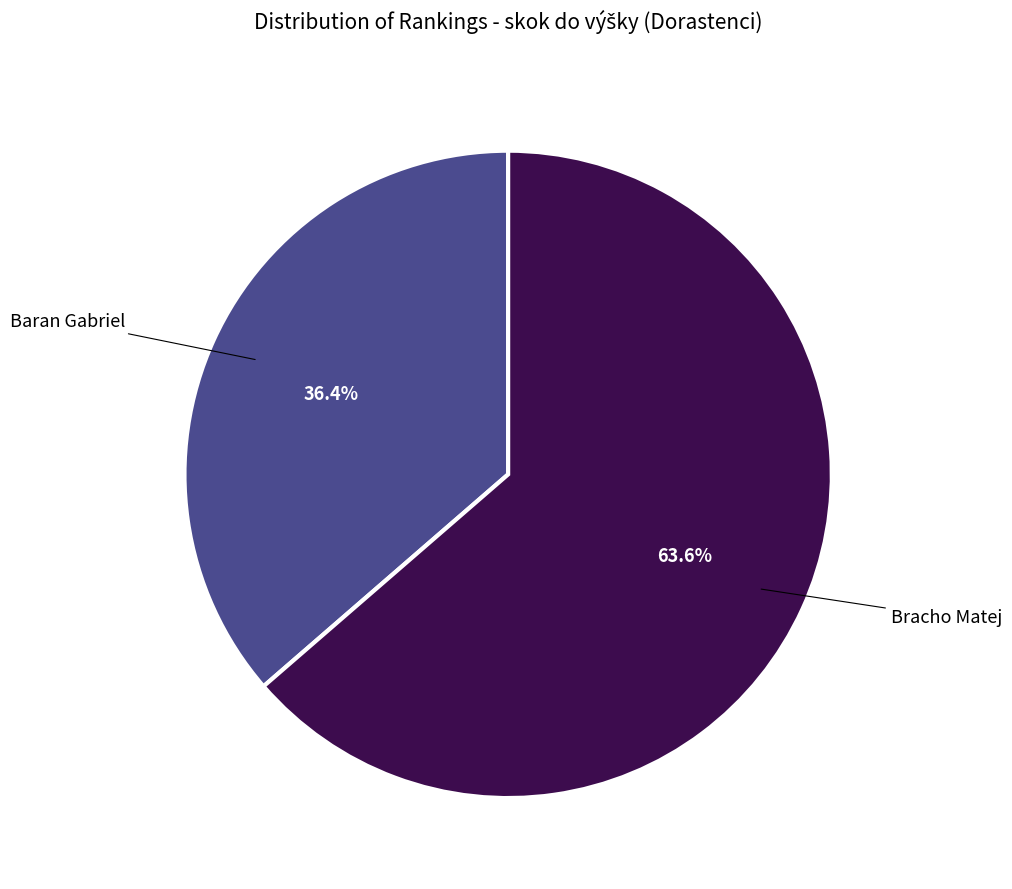

How many segments does this pie chart have?

2